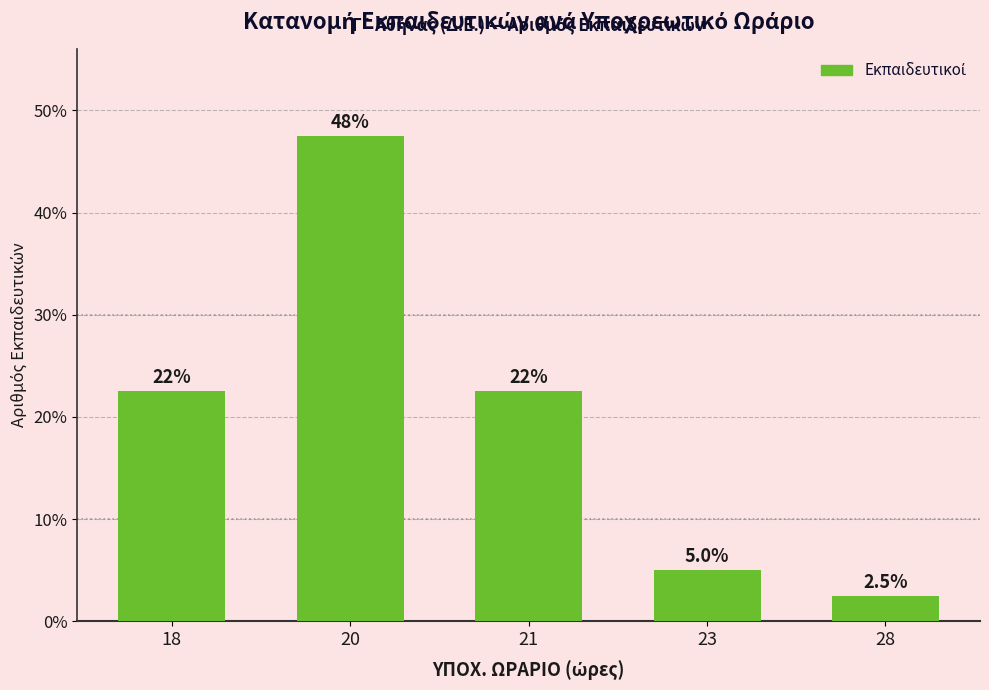

Are the bars horizontal?

No